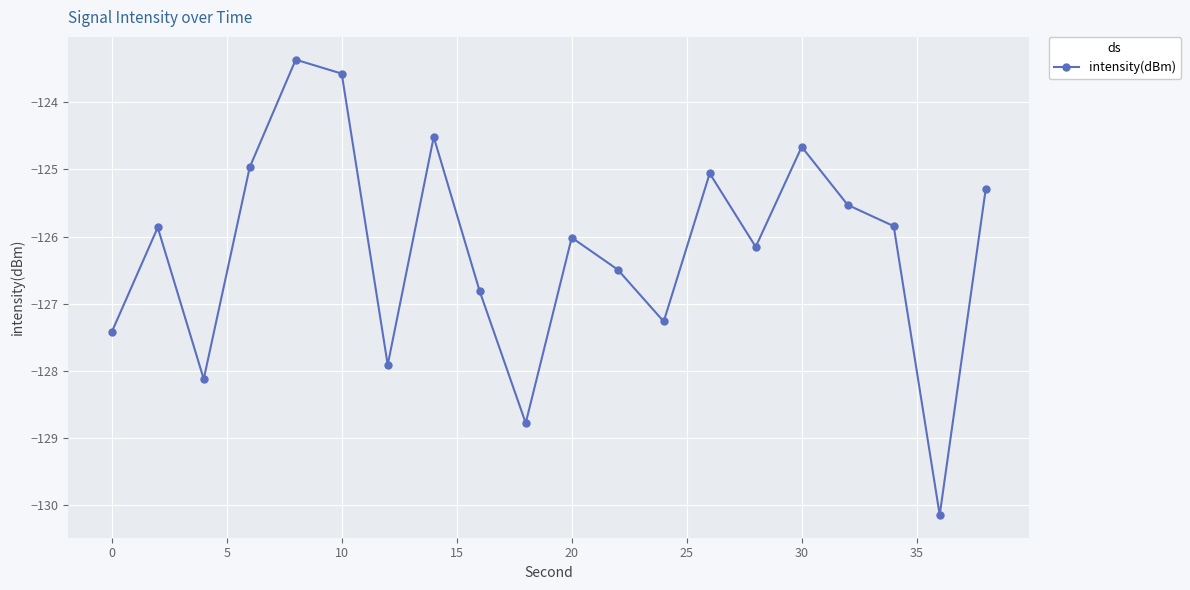

What is the greatest value displayed?

-123.4